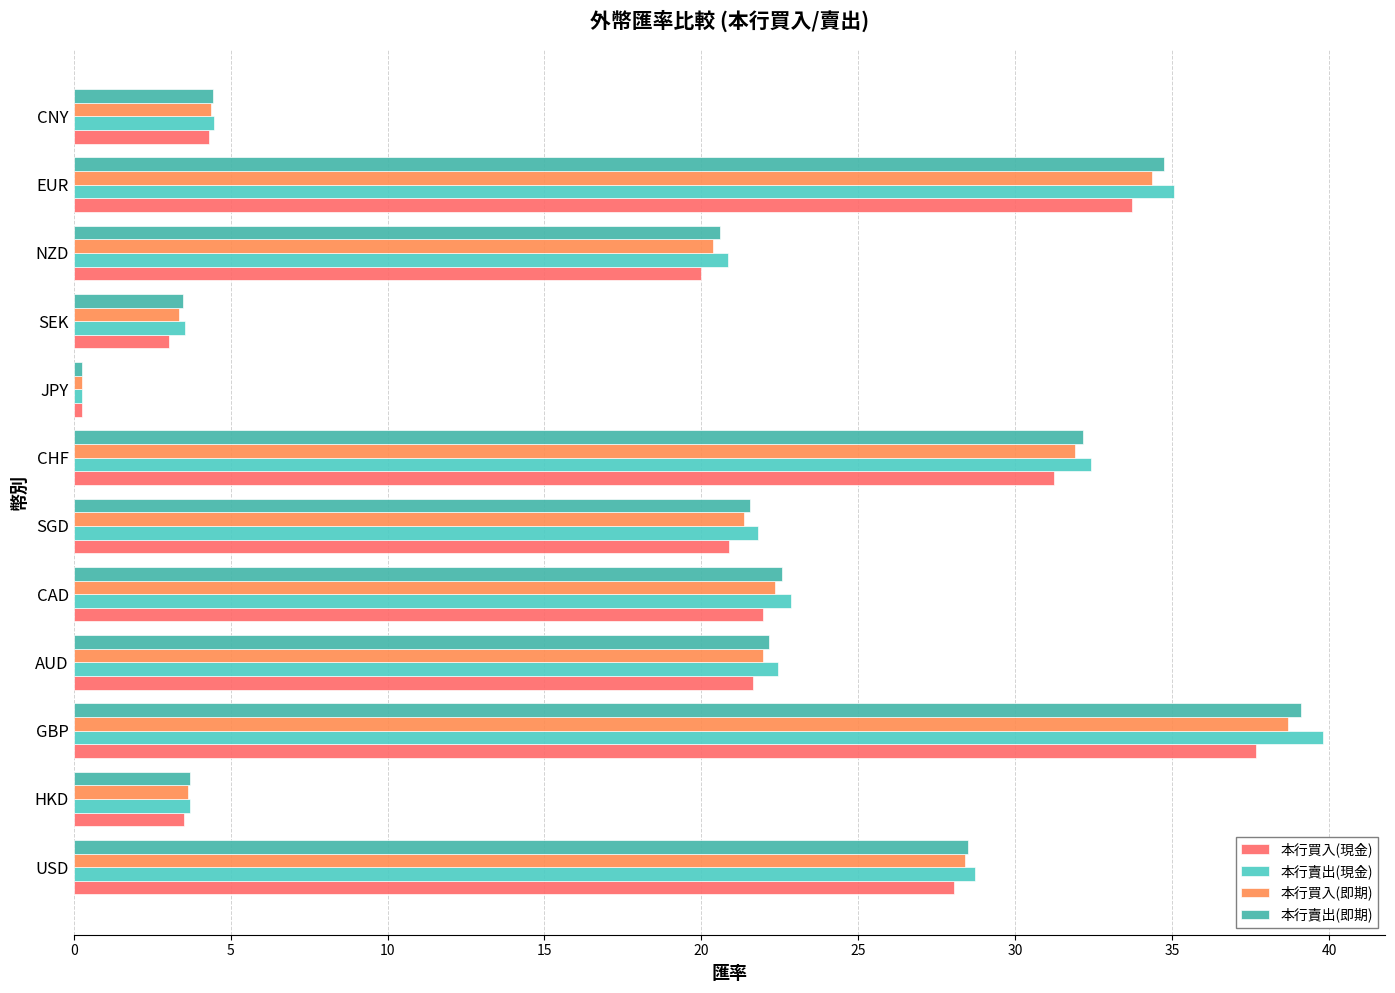

What are all the series names shown in the legend?

本行買入(現金), 本行賣出(現金), 本行買入(即期), 本行賣出(即期)